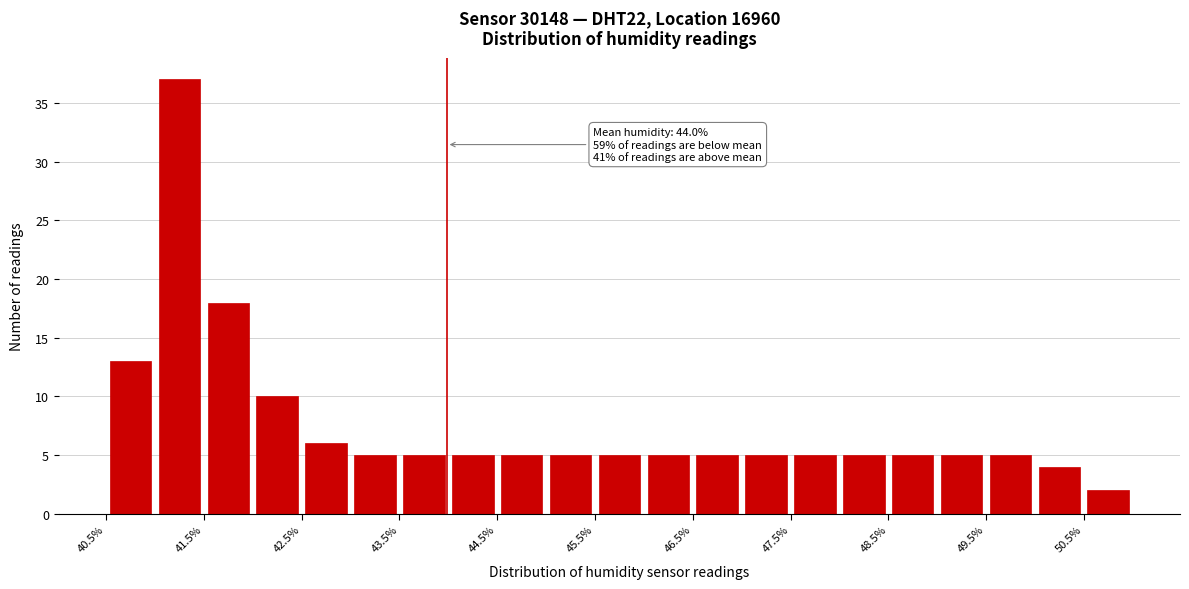

Which range on the x-axis has the tallest bar?

41.0 to 41.5